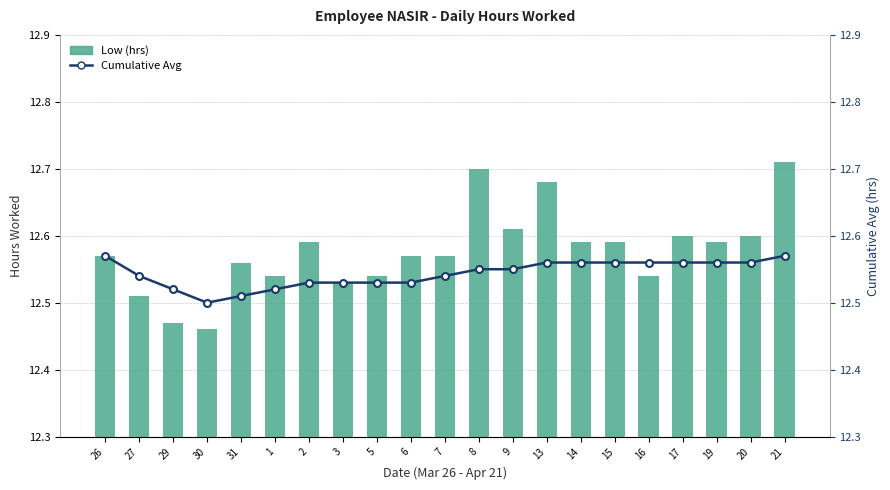

What is the label of the 15th bar from the right?

2